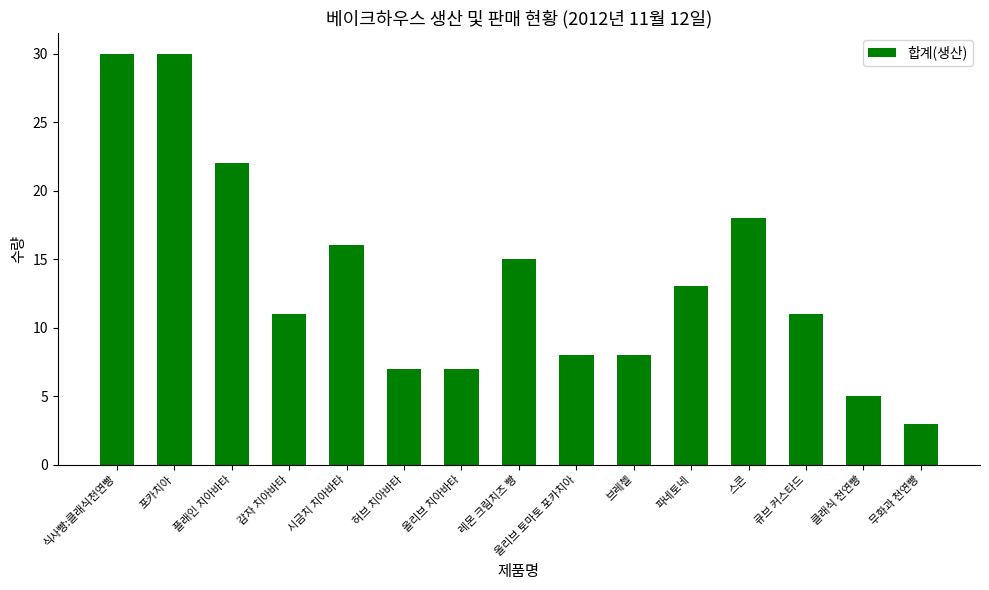

Between 레몬 크림치즈 빵 and 올리브 토마토 포카치아, which is larger?

레몬 크림치즈 빵